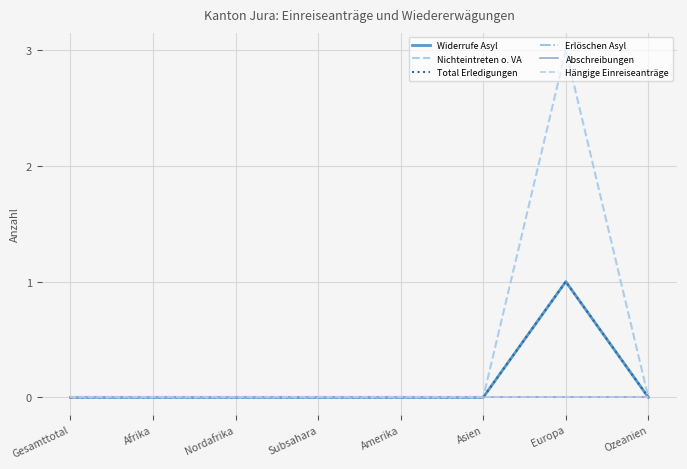

What is the label of the 1st point from the right?

Ozeanien